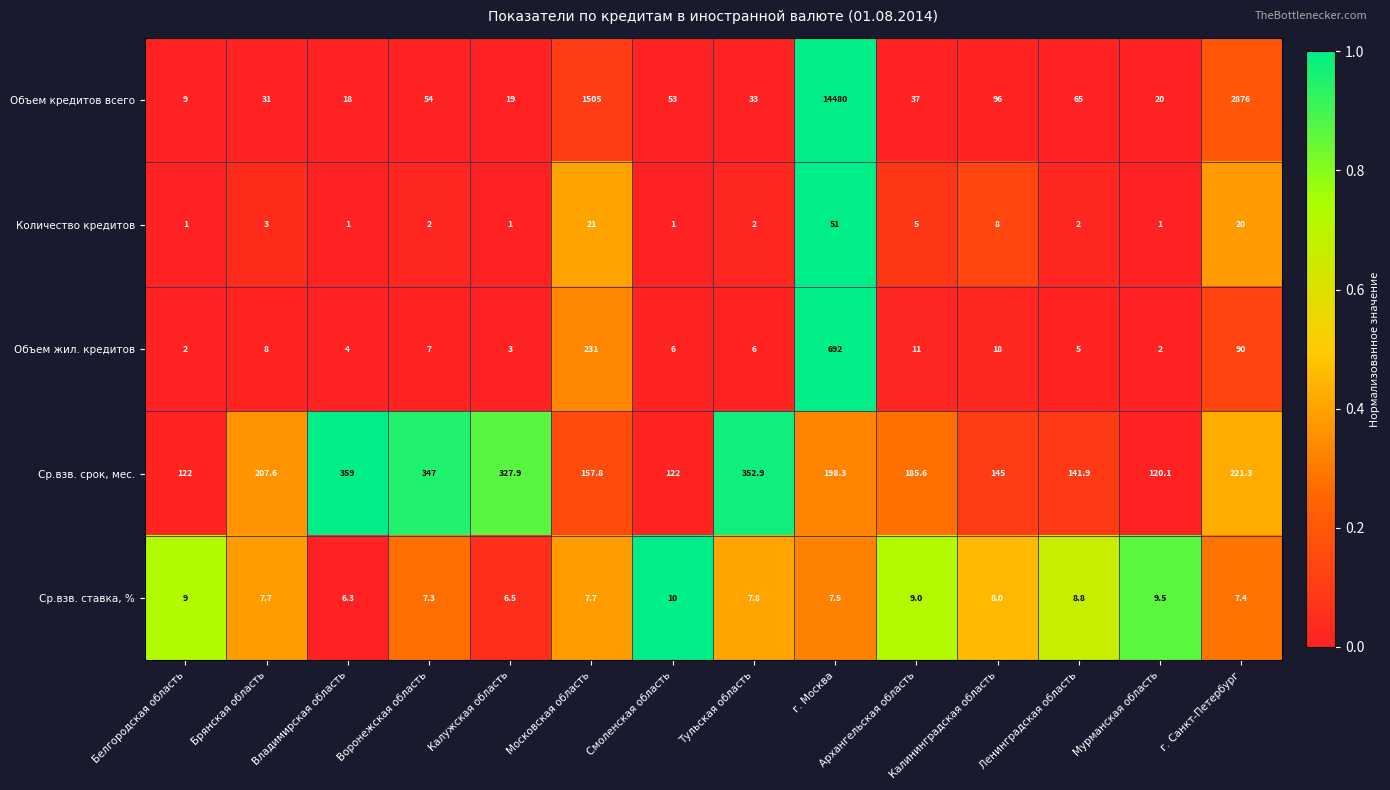

What is the total value across all series at Архангельская область?

247.6